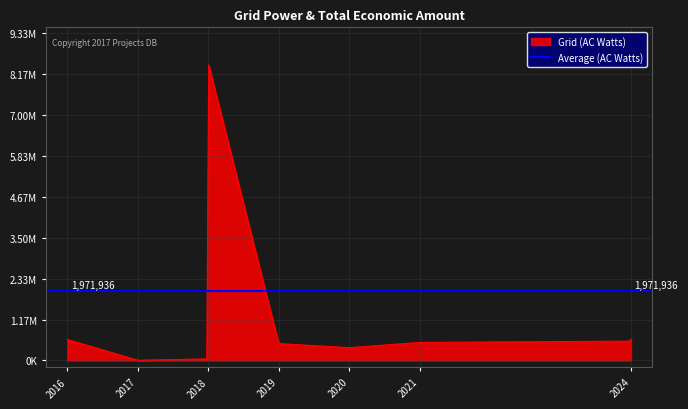

What is the approximate value at 2018?

42845